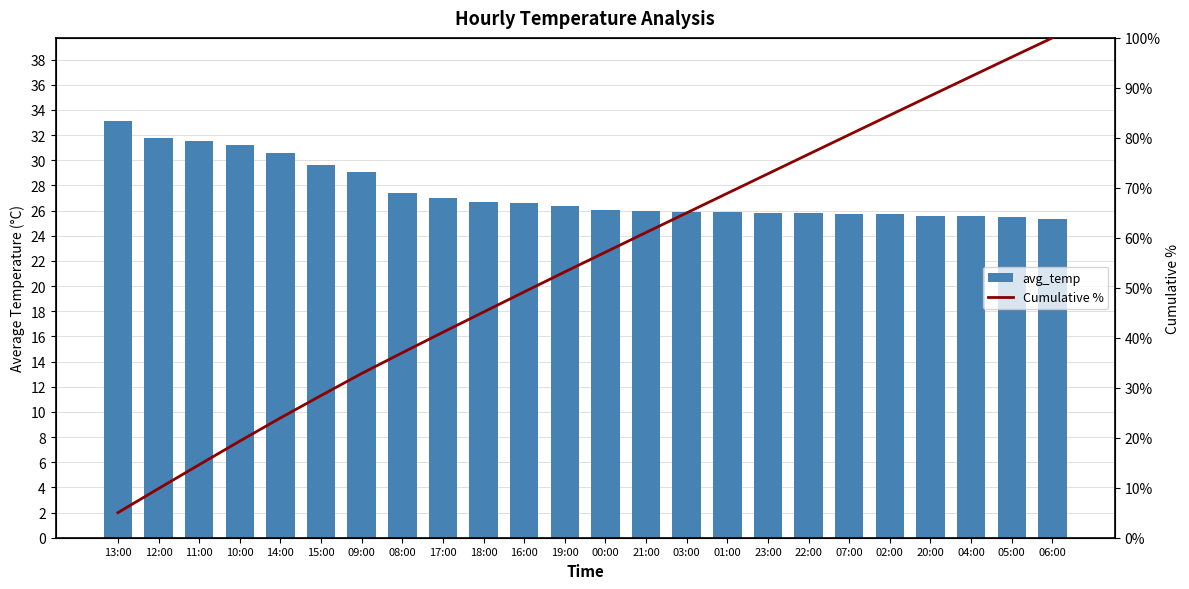

Reading left to right, what are all the values shown in this chart?

avg_temp: 13:00=33.1	12:00=31.8	11:00=31.5	10:00=31.2	14:00=30.6	15:00=29.6	09:00=29.1	08:00=27.4	17:00=27.0	18:00=26.7	16:00=26.6	19:00=26.4	00:00=26.1	21:00=26.0	03:00=25.9	01:00=25.9	23:00=25.8	22:00=25.8	07:00=25.8	02:00=25.8	20:00=25.6	04:00=25.6	05:00=25.5	06:00=25.4
Cumulative %: 13:00=5.0	12:00=9.8	11:00=14.6	10:00=19.3	14:00=24.0	15:00=28.4	09:00=32.9	08:00=37.0	17:00=41.1	18:00=45.2	16:00=49.2	19:00=53.2	00:00=57.1	21:00=61.1	03:00=65.0	01:00=68.9	23:00=72.8	22:00=76.7	07:00=80.6	02:00=84.5	20:00=88.4	04:00=92.3	05:00=96.2	06:00=100.0